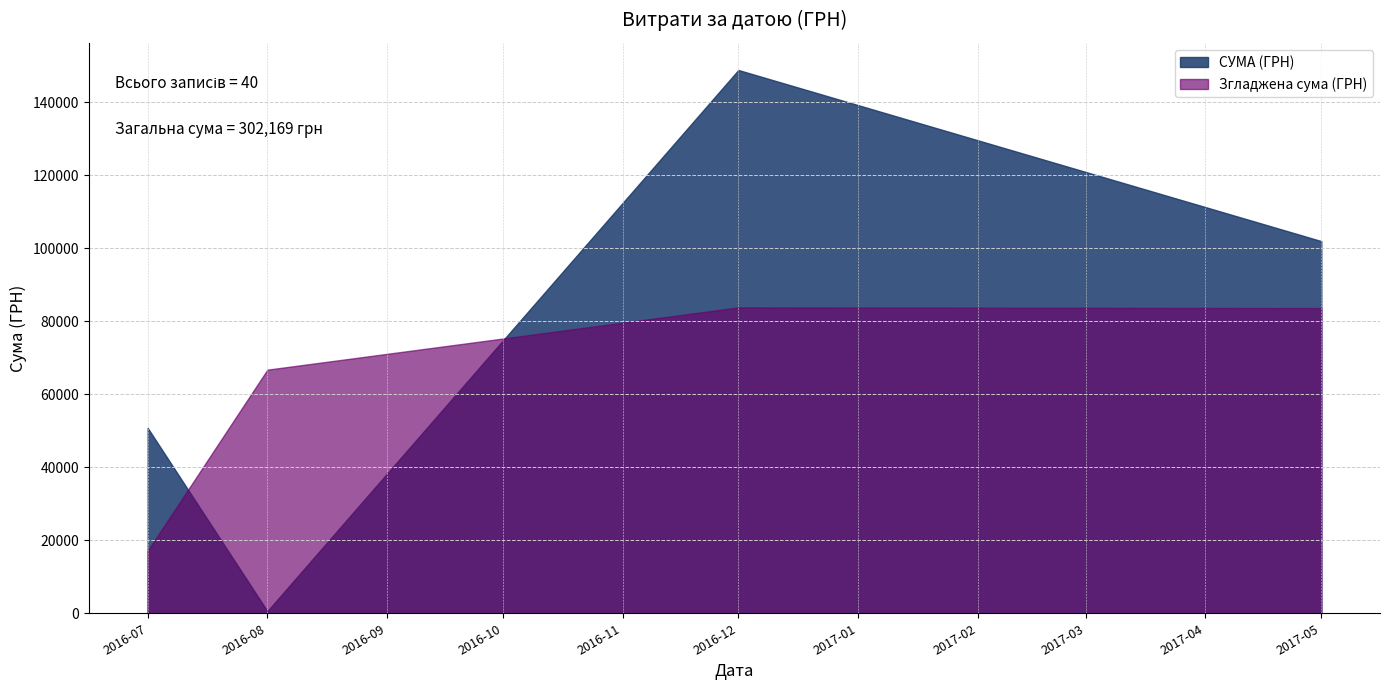

Where is the first local minimum?

1